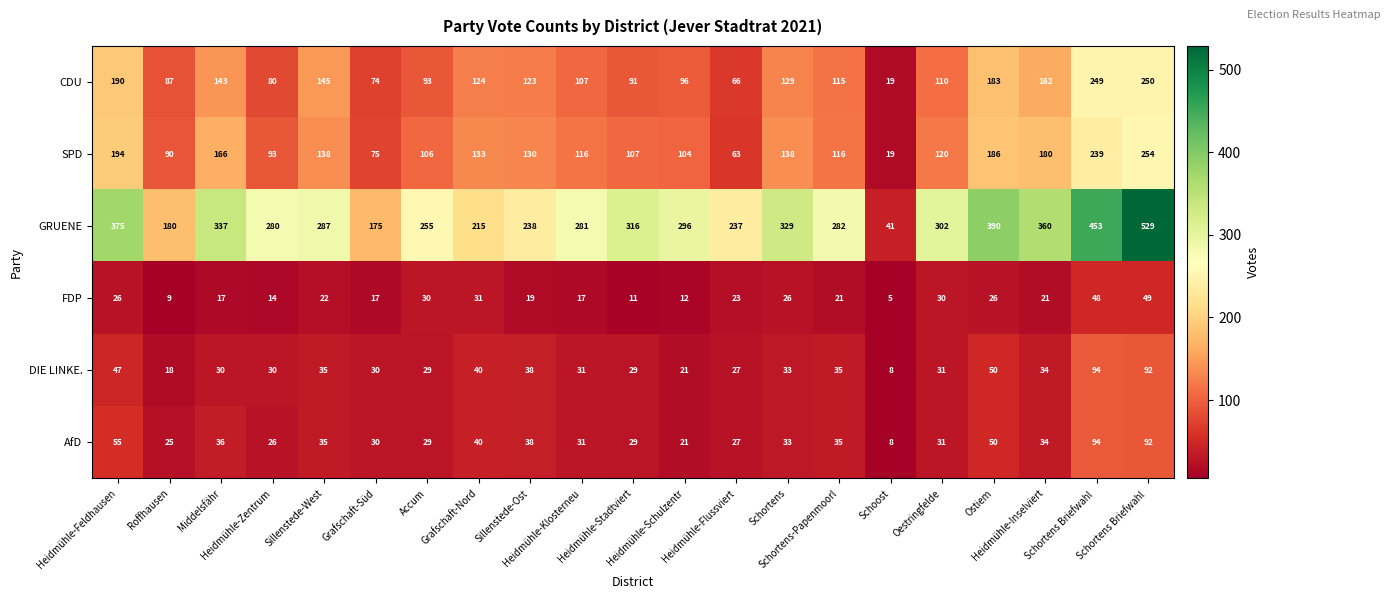

How many categories are shown in the chart?

21